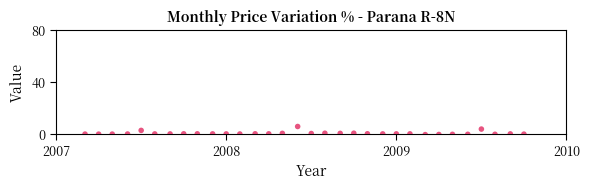

What is the range of Y values (max minus min)?

6.2